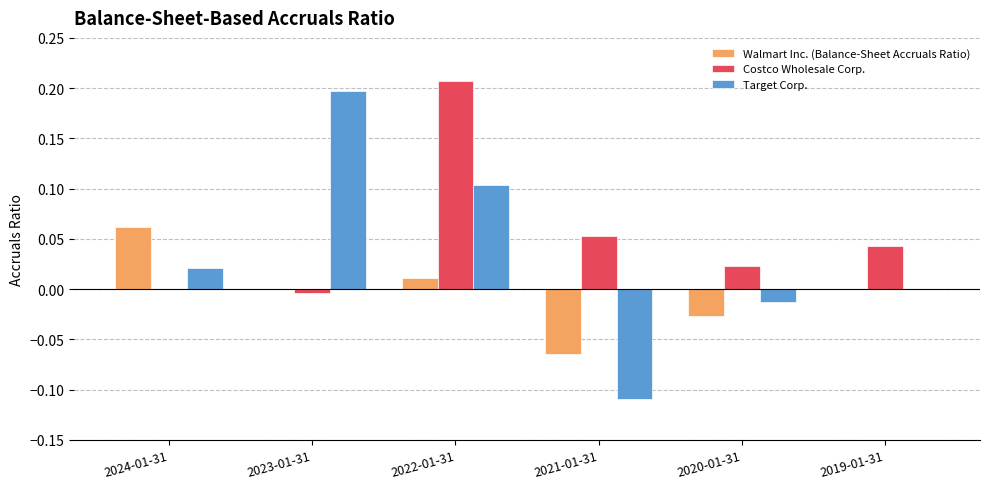

Are the bars grouped side by side (vs. stacked)?

Yes